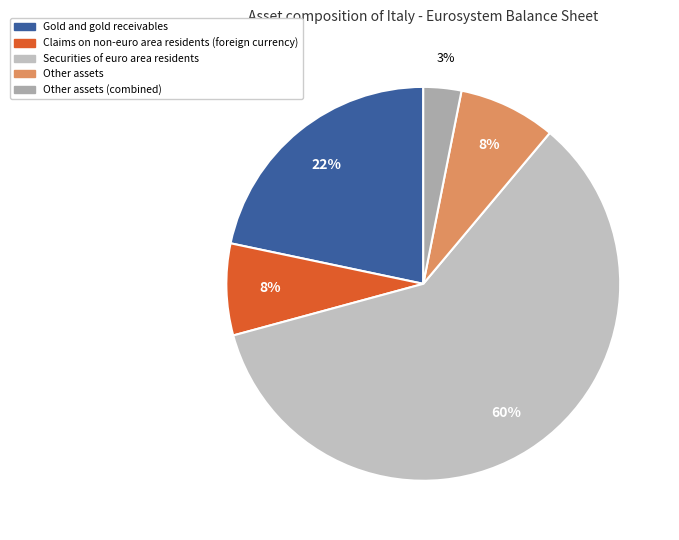

How many slices are in this pie chart?

5